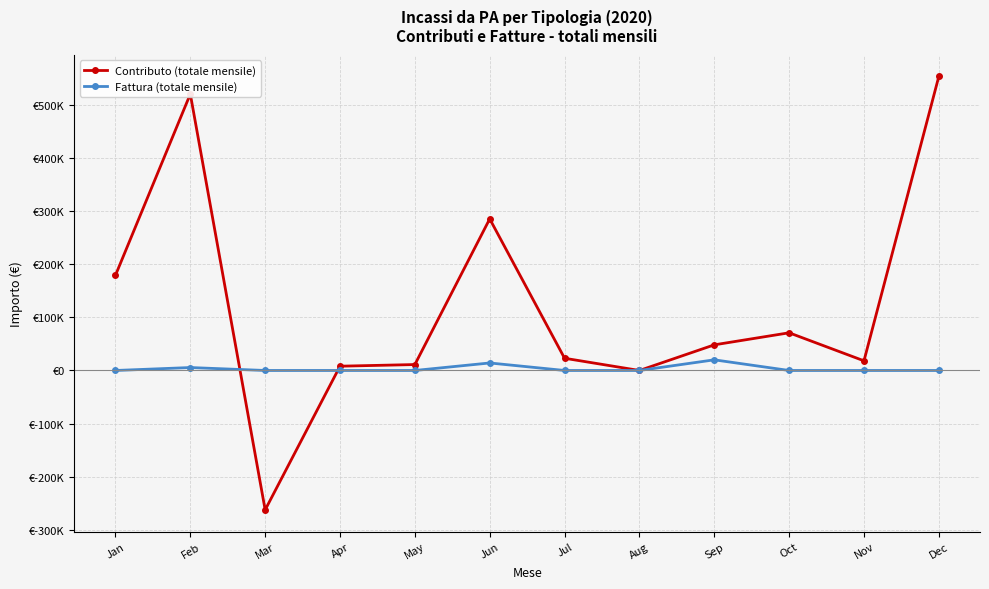

Which series changed the most between Jan and Nov?

Contributo (totale mensile)